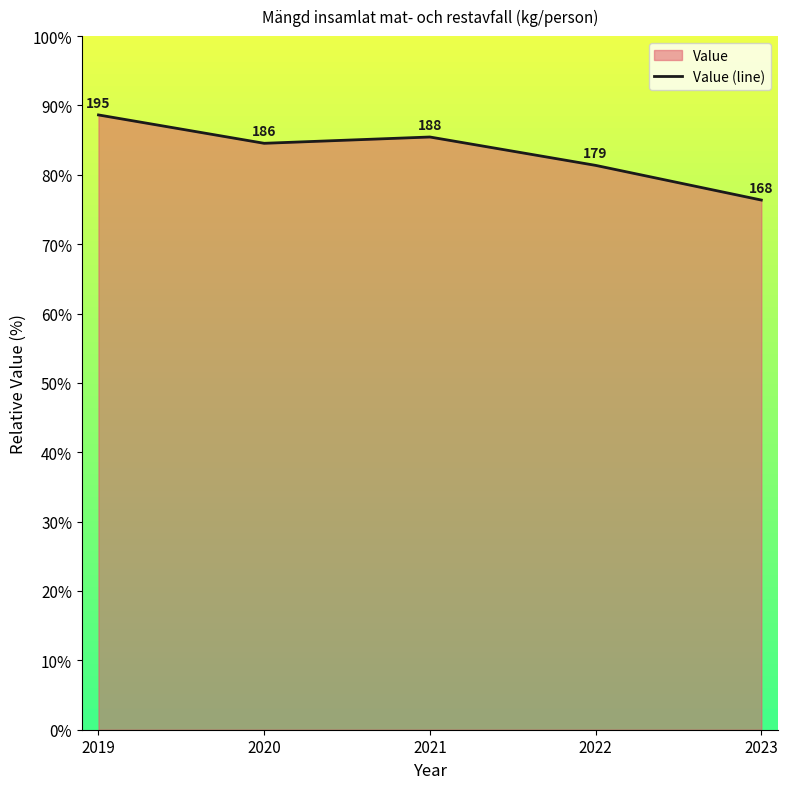

What is the maximum value shown in the chart?

88.6